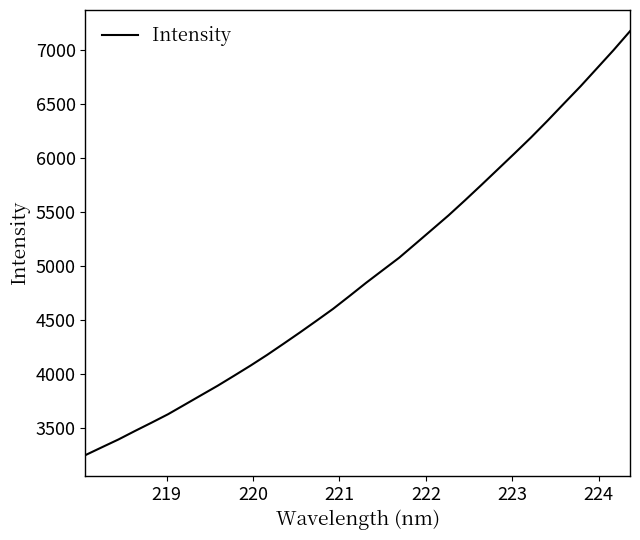

Is this an area chart (filled region under the line)?

No